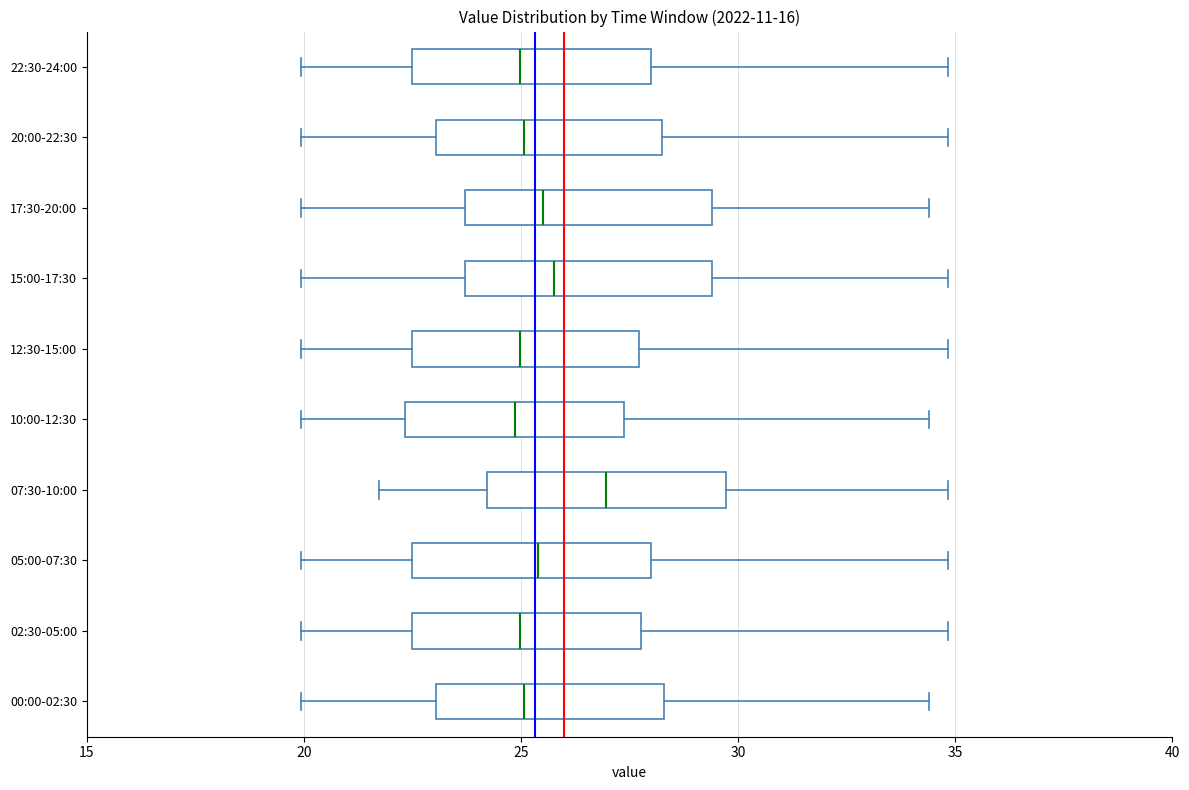

Reading bottom to top, read every box against the x-axis: the position of its median line, the range the box covers, and the ends of its whiskers. The values are not printed on the chart, so give them approximately, as read against the axis.

00:00-02:30: median 25.0, box 23.0 to 28.5, whiskers 20.0 to 34.5
02:30-05:00: median 25.0, box 22.5 to 28.0, whiskers 20.0 to 35.0
05:00-07:30: median 25.5, box 22.5 to 28.0, whiskers 20.0 to 35.0
07:30-10:00: median 27.0, box 24.0 to 29.5, whiskers 21.5 to 35.0
10:00-12:30: median 25.0, box 22.5 to 27.5, whiskers 20.0 to 34.5
12:30-15:00: median 25.0, box 22.5 to 27.5, whiskers 20.0 to 35.0
15:00-17:30: median 26.0, box 23.5 to 29.5, whiskers 20.0 to 35.0
17:30-20:00: median 25.5, box 23.5 to 29.5, whiskers 20.0 to 34.5
20:00-22:30: median 25.0, box 23.0 to 28.5, whiskers 20.0 to 35.0
22:30-24:00: median 25.0, box 22.5 to 28.0, whiskers 20.0 to 35.0